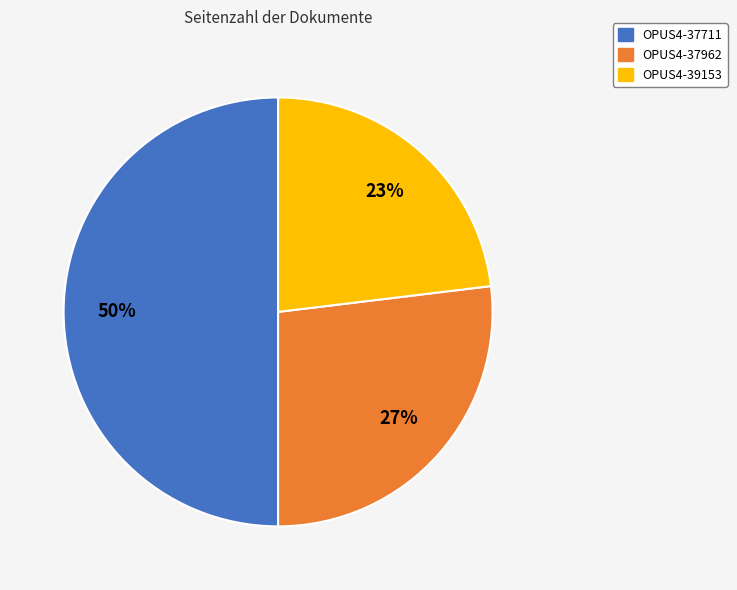

What is the largest slice in the pie chart?

OPUS4-37711